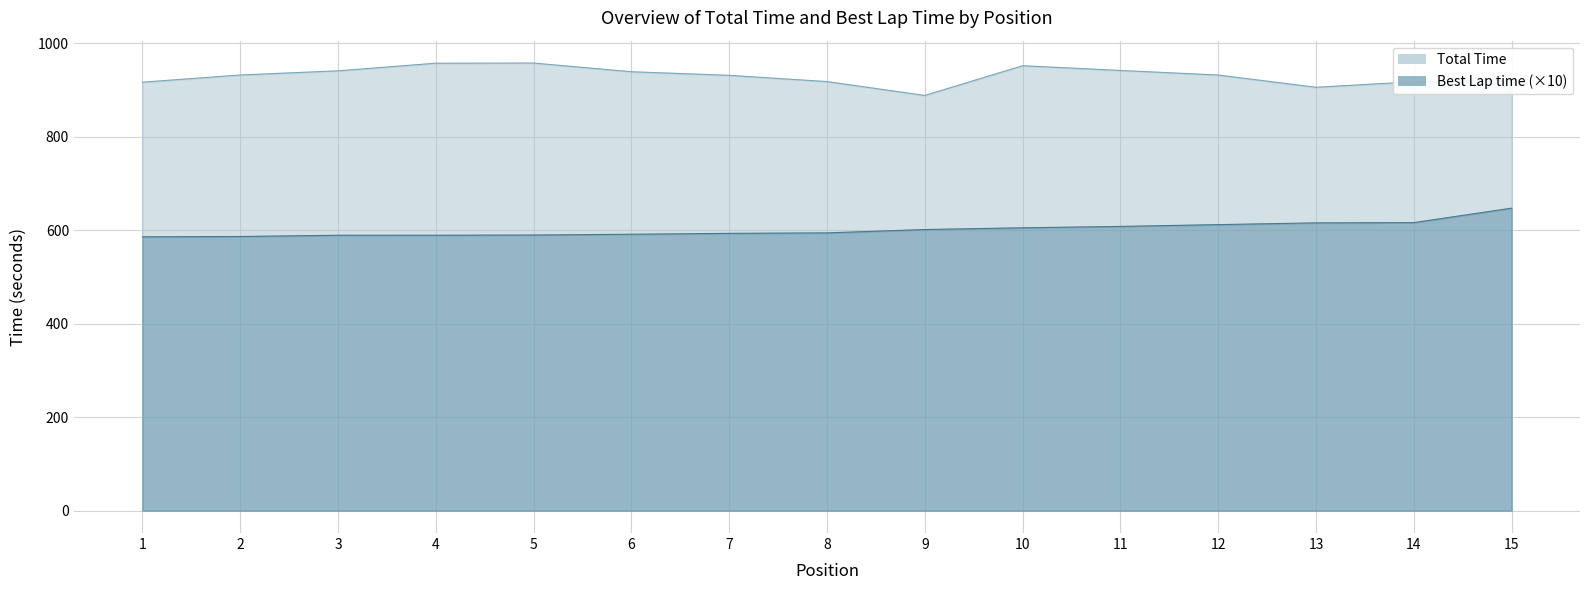

Reading left to right, transcribe all the data shown in this chart.

Total Time: 1=916.5	2=931.9	3=940.8	4=957.1	5=957.4	6=938.8	7=931.2	8=917.8	9=888.1	10=951.7	11=941.6	12=931.8	13=905.6	14=917.4	15=921.4
Best Lap time: 1=585.8	2=586.4	3=589.1	4=589.1	5=589.6	6=591.3	7=593.1	8=594.2	9=601.3	10=605.0	11=608.0	12=611.8	13=615.6	14=616.1	15=647.0